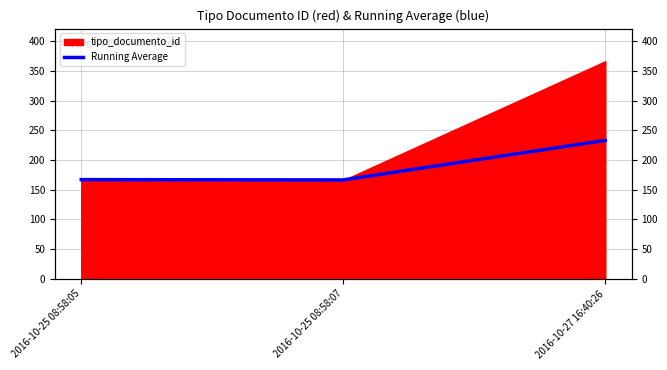

List the labels in order of value, smallest first.

2016-10-25 08:58:07, 2016-10-25 08:58:05, 2016-10-27 16:40:26